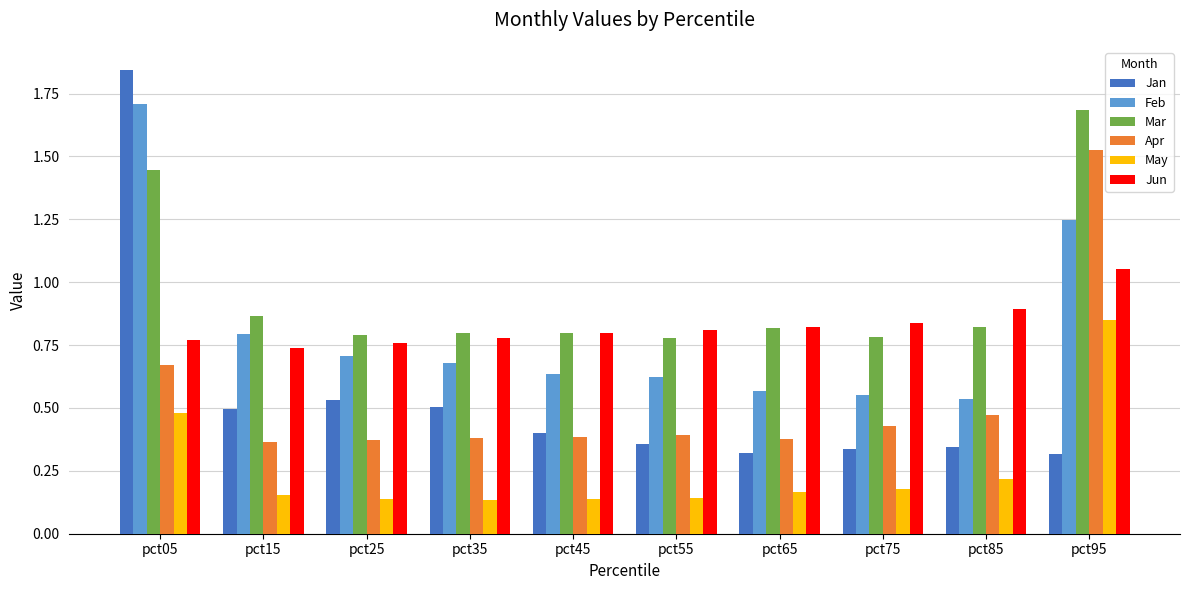

What is the total value across all series at pct55?

3.1